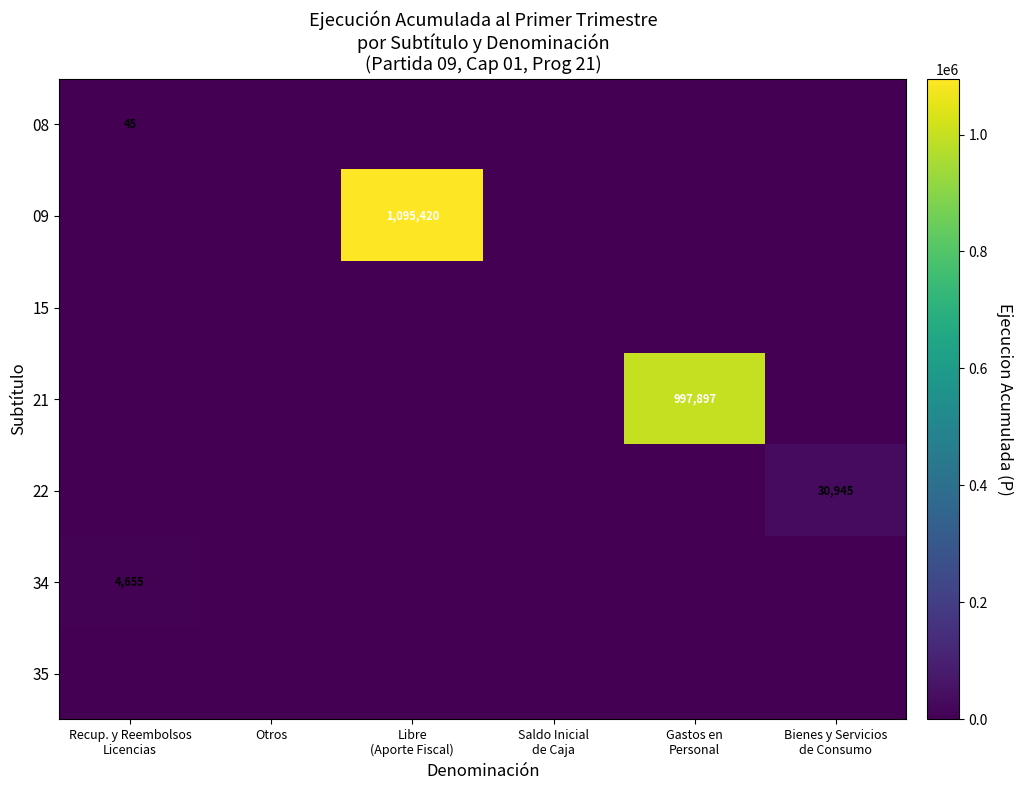

Which series has the largest total across all categories?

09